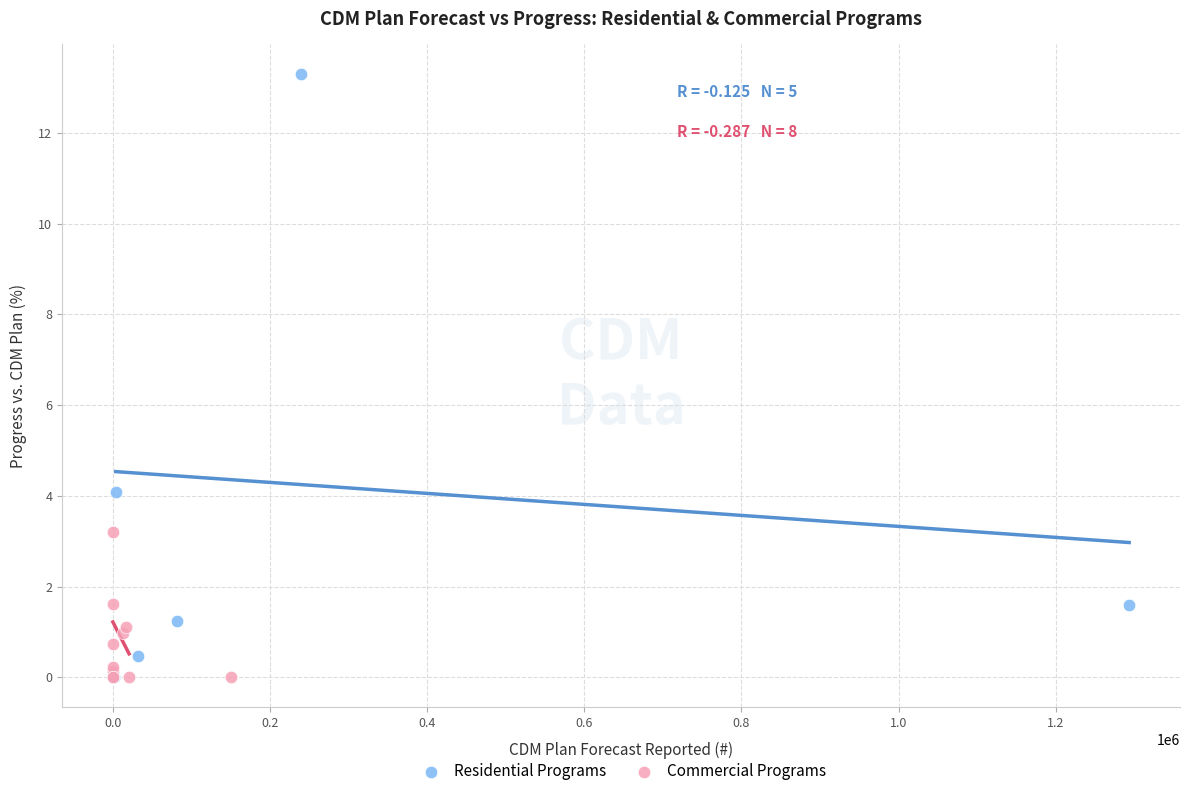

What are all the series names shown in the legend?

Residential Programs, Commercial Programs